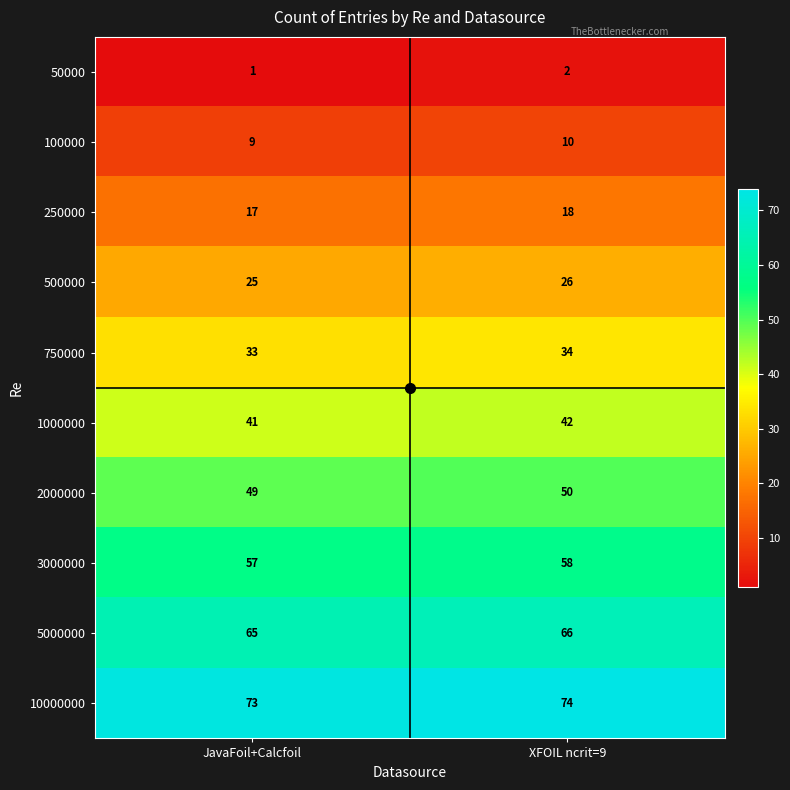

At which category does the chart reach its minimum across all series?

JavaFoil+Calcfoil